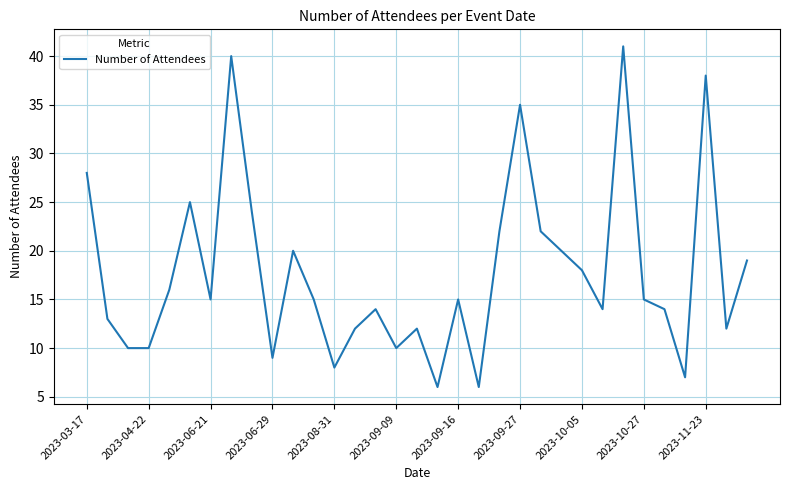

What is the minimum value shown in the chart?

6